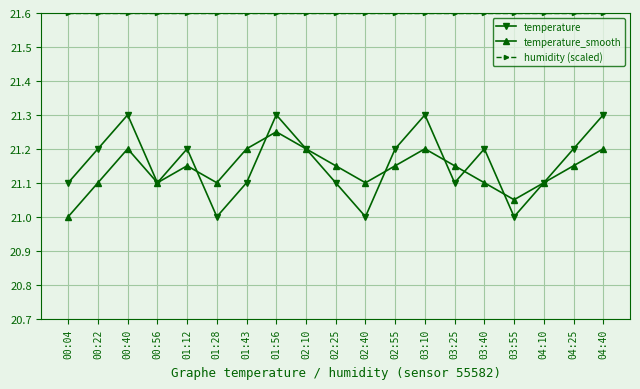

What is the smallest value displayed?

21.0